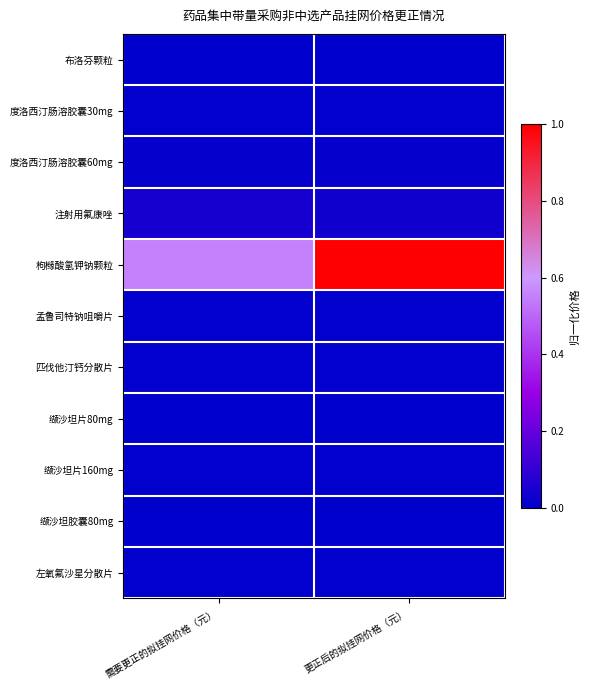

Which has a higher value, 需要更正的拟挂网价格（元） or 更正后的拟挂网价格（元）?

更正后的拟挂网价格（元）